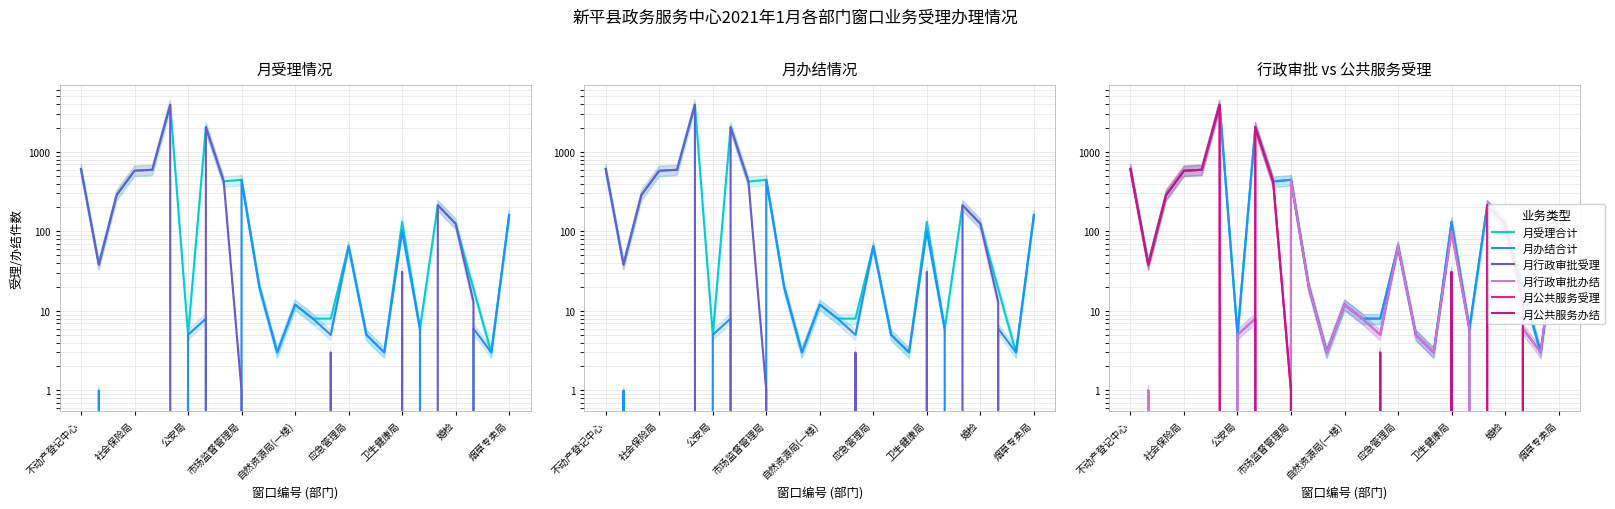

Where does the 月公共服务受理 series first go above 3?

不动产登记中心